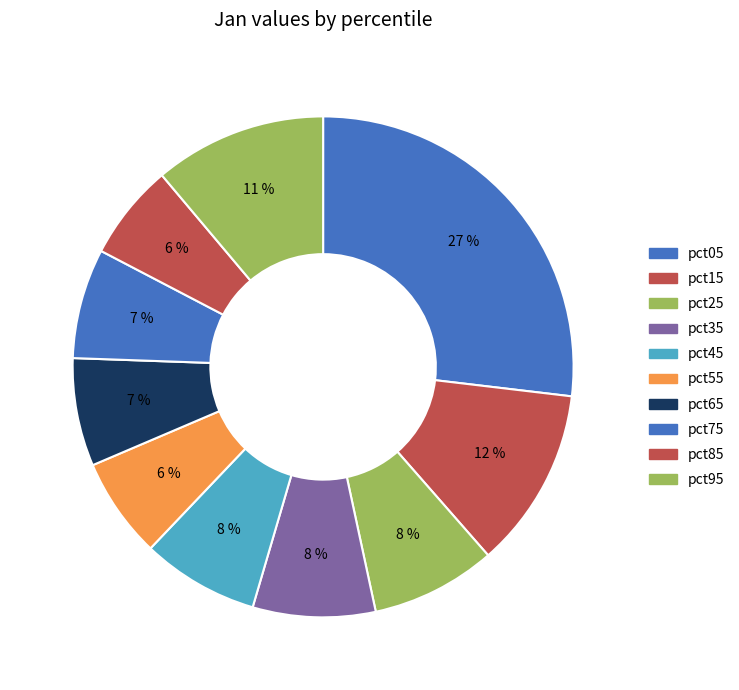

To the nearest percent, what is the difference between the pct95 and pct55 slice percentages?

5%